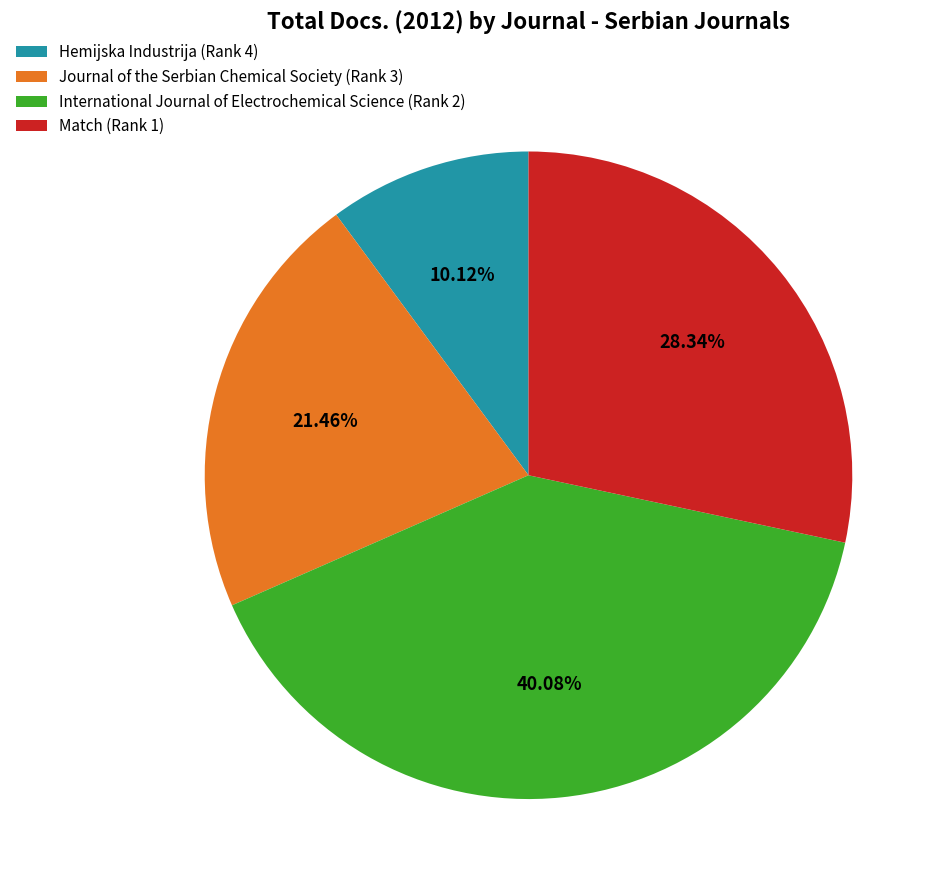

What is the ratio of the value at International Journal of Electrochemical Science (Rank 2) to the value at Journal of the Serbian Chemical Society (Rank 3)?

1.9